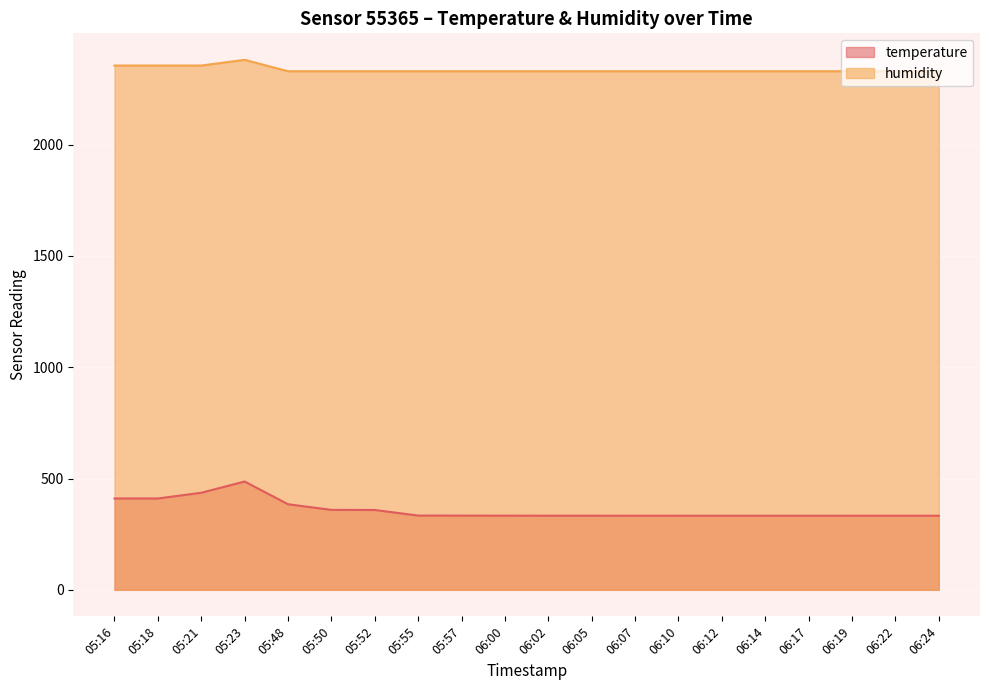

At 06:19, list the series in order from largest to smallest.

humidity, temperature